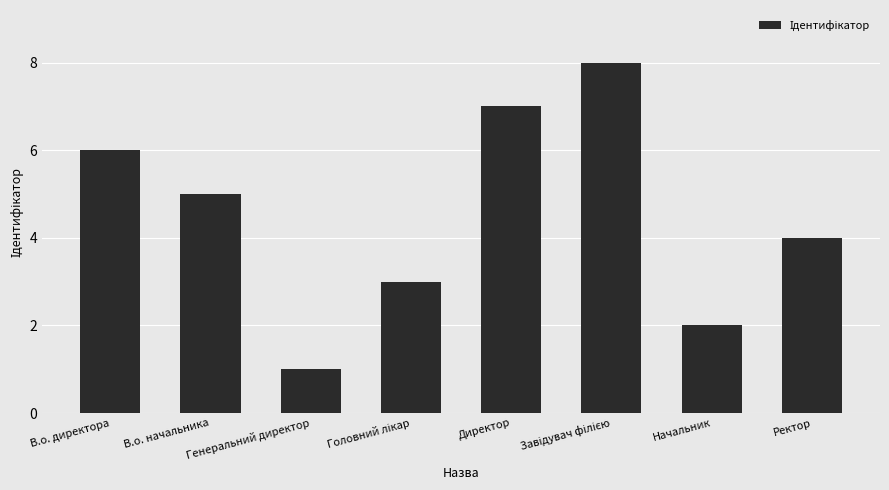

The chart shows a value of 6 at В.о. директора. True or false?

True